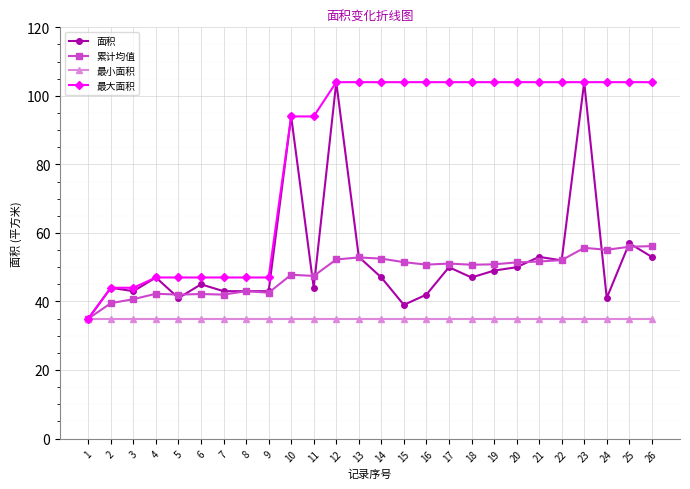

Where is 面积 nearest to the value 69?

25